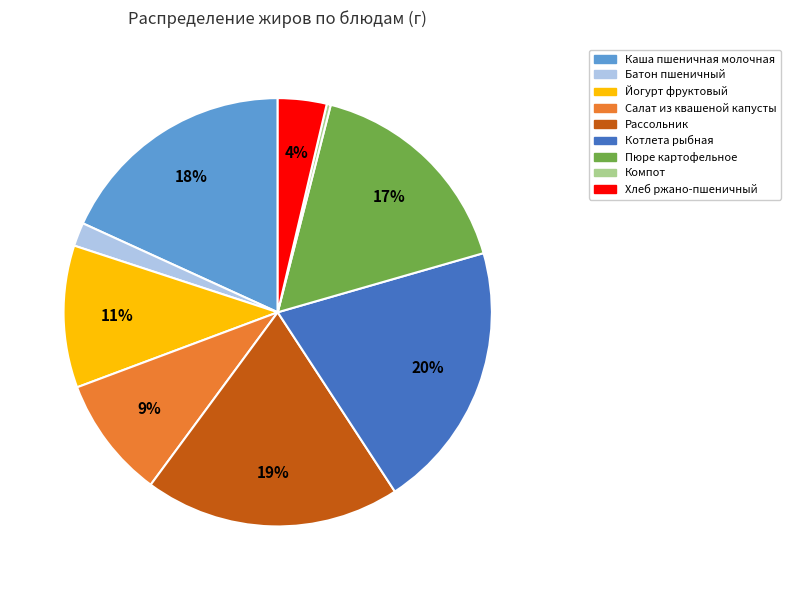

Is there any slice that represents more than half of the pie?

No